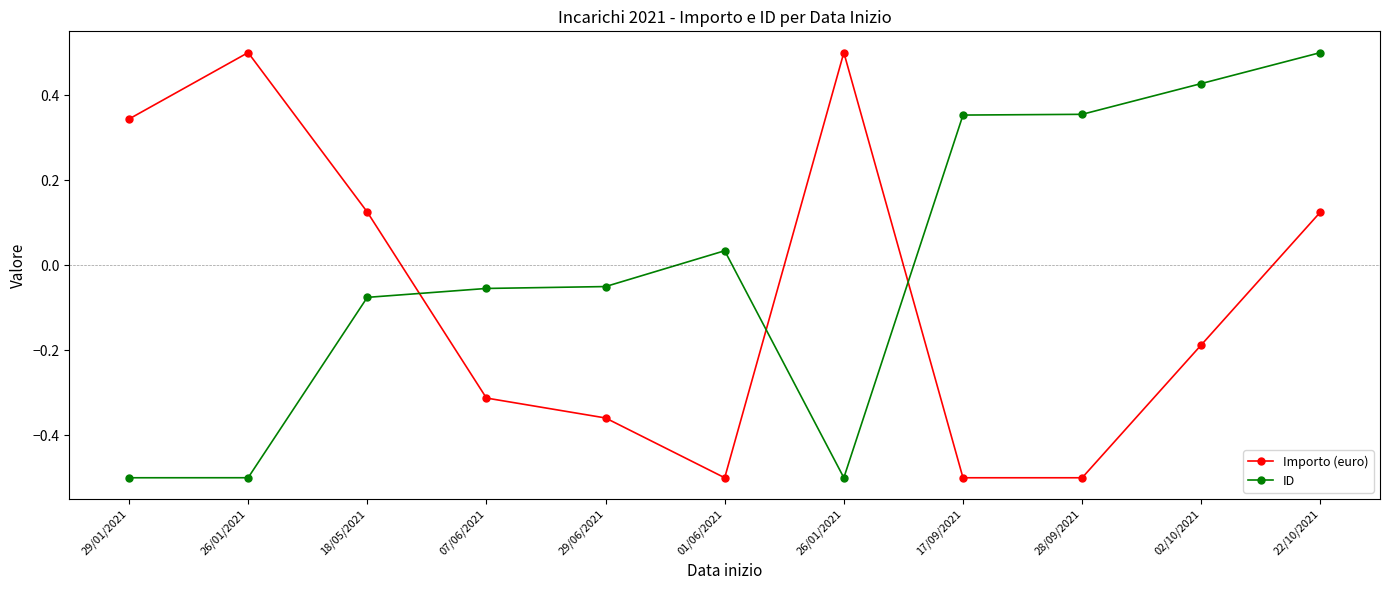

What is the difference between the second highest and minimum values in the Importo (euro) series?

1.0